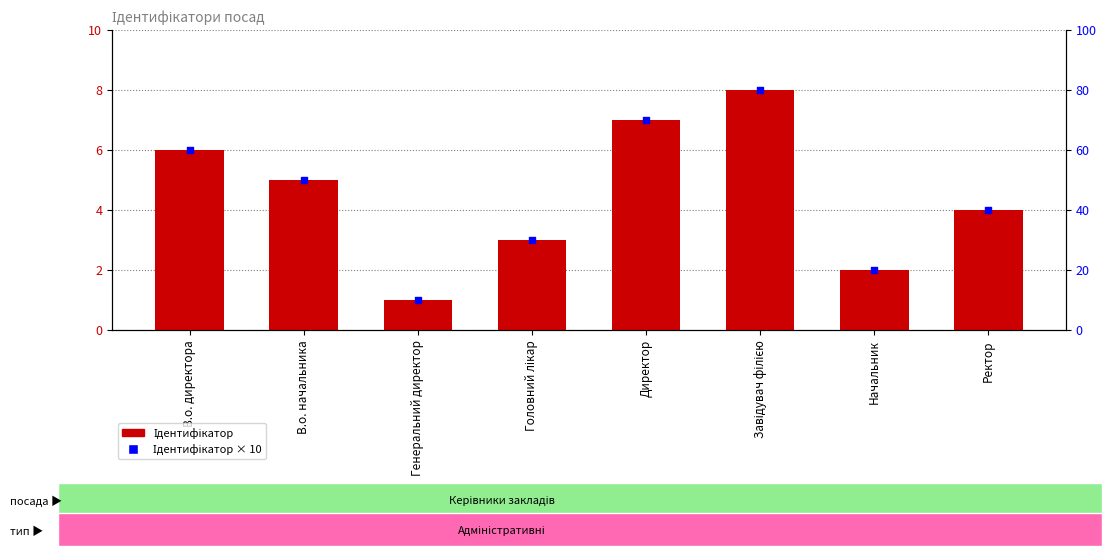

What are all the series names shown in the legend?

Ідентифікатор, Значення × 10